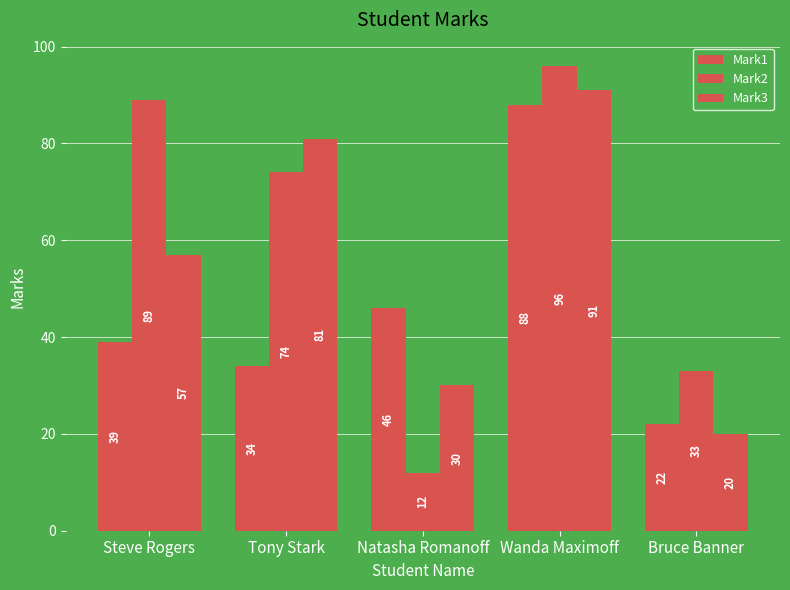

How many bars are there in total?

15